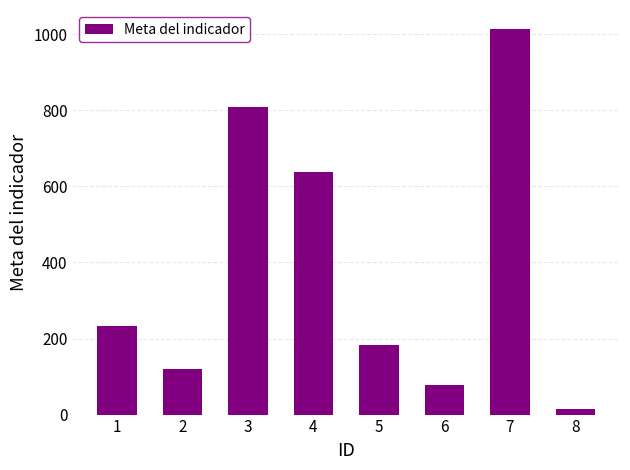

How many bars are there in total?

8